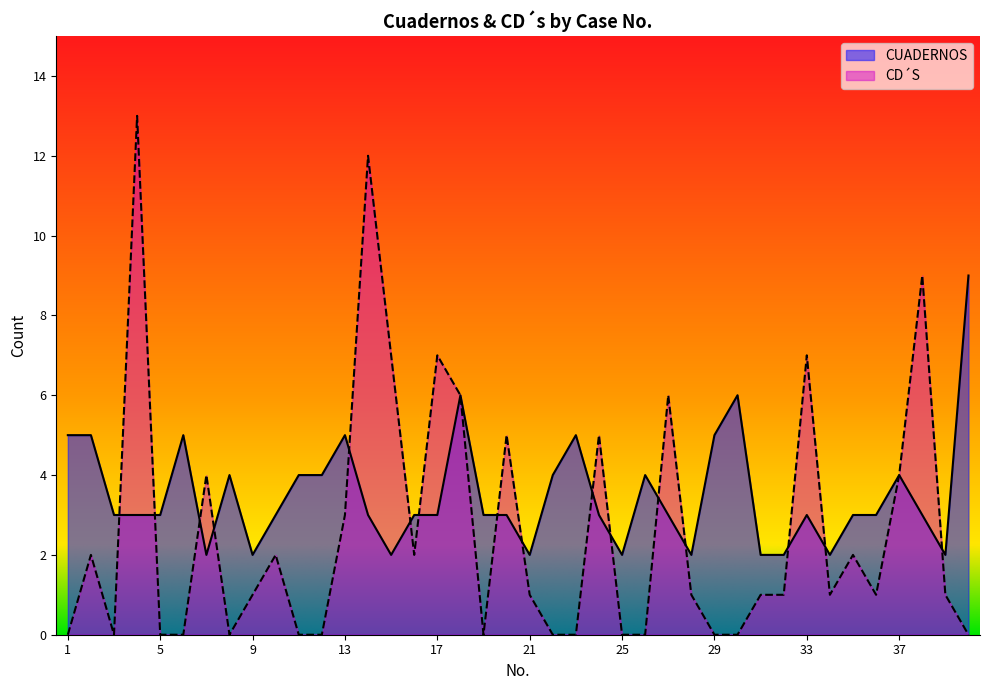

The CUADERNOS series shows 5 at 13. True or false?

True